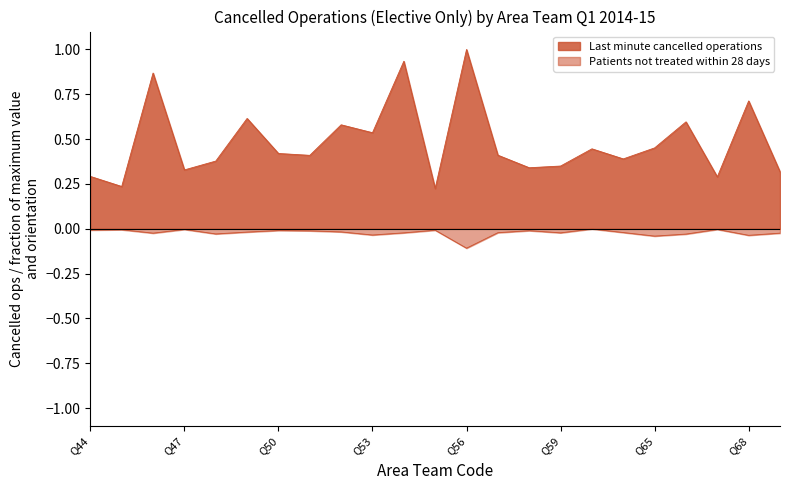

True or false: Patients not treated within 28 days has more than 0 points higher than both neighbors.

True